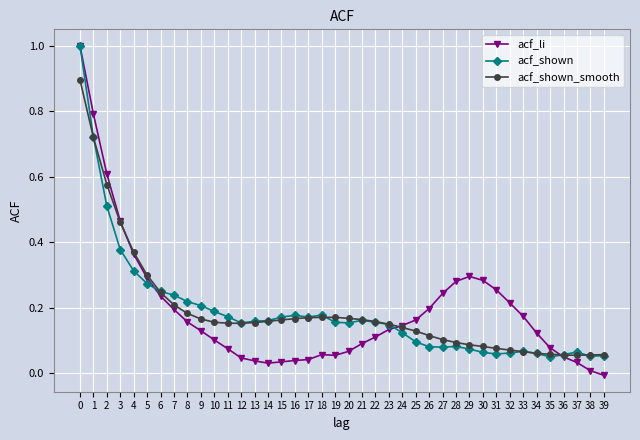

Does the chart display data point markers on the line(s)?

Yes